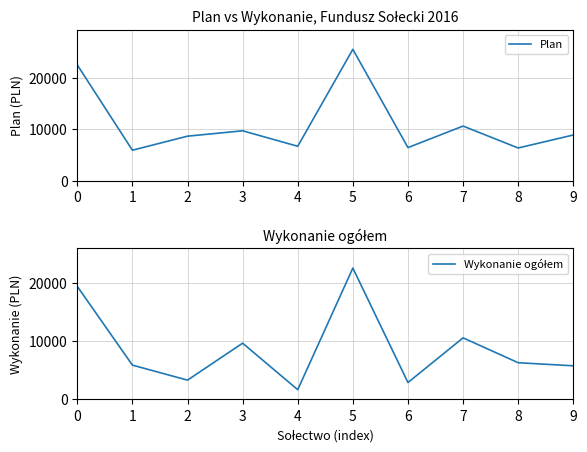

At which category does Plan reach its first local valley?

1